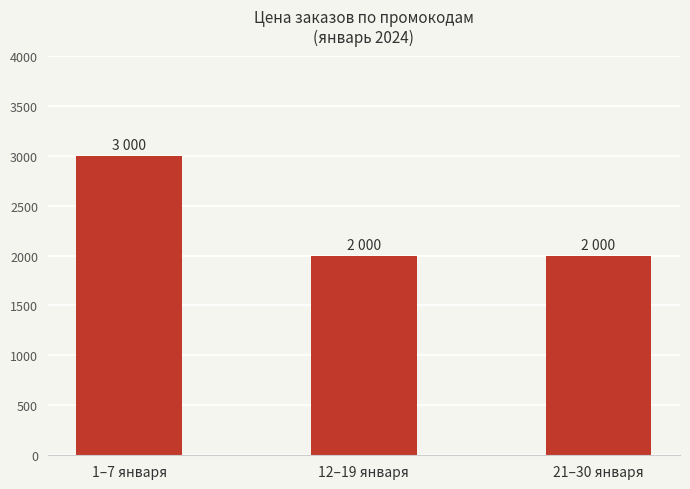

Which has a higher value, 12–19 января or 1–7 января?

1–7 января